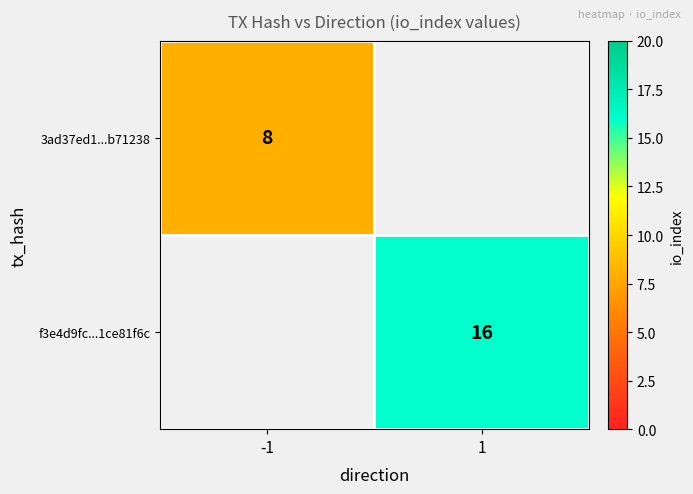

Which label corresponds to the smallest value in the chart?

-1